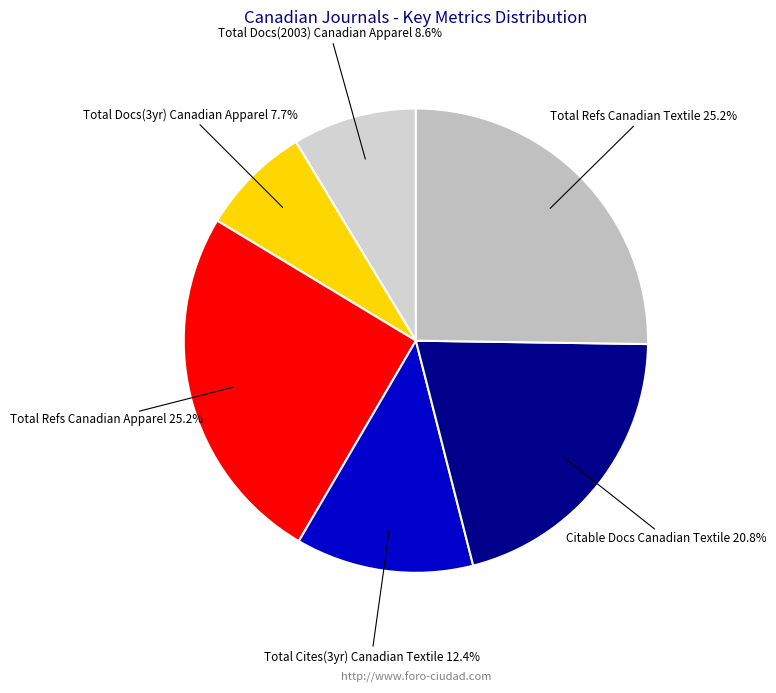

Is Total Refs Canadian Apparel the majority of the pie?

No